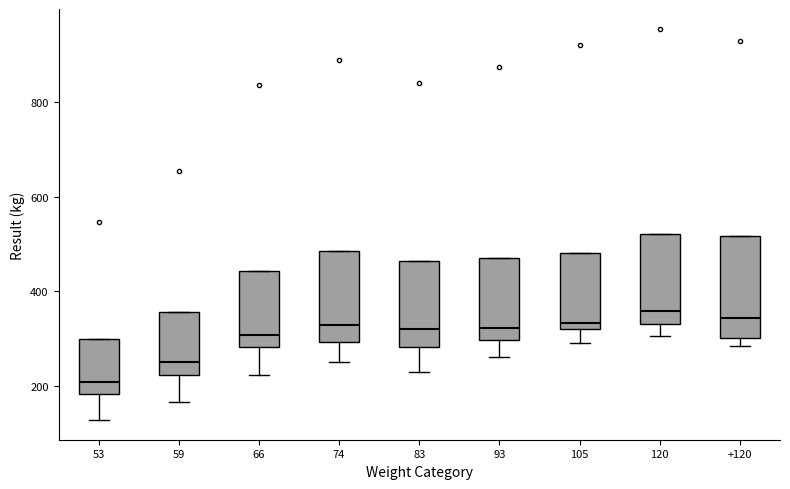

Where does the lower whisker of the box at x = 74 end on the y-axis? The values are not printed on the chart, so give them approximately, as read against the axis.

260